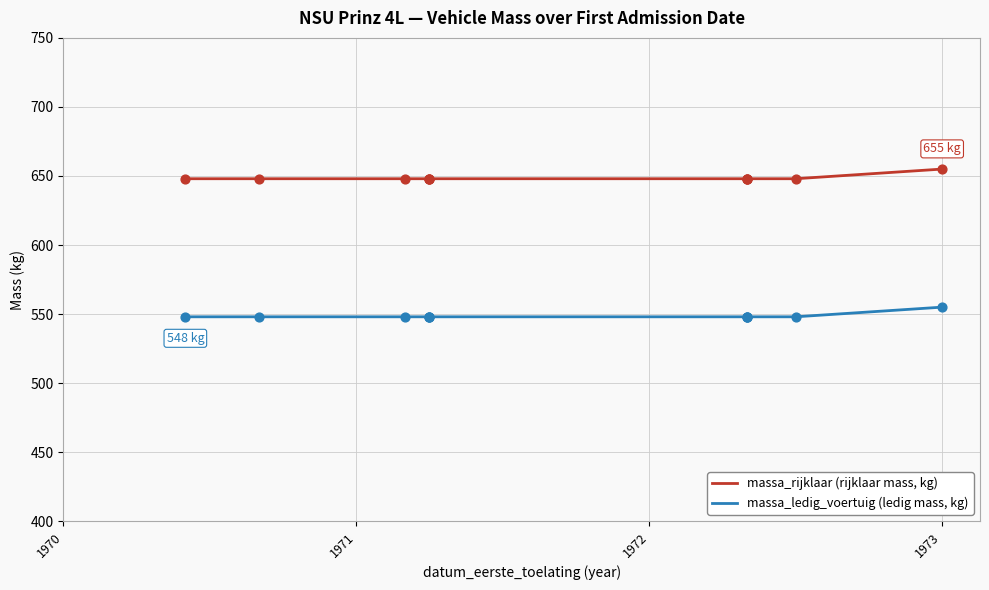

Which series has the largest total across all categories?

massa_rijklaar (rijklaar mass, kg)